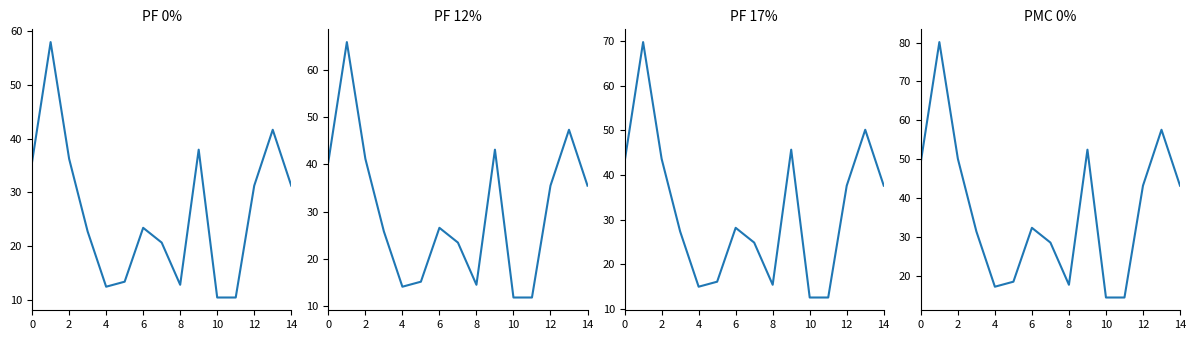

What is the label of the 2nd point from the left?

2